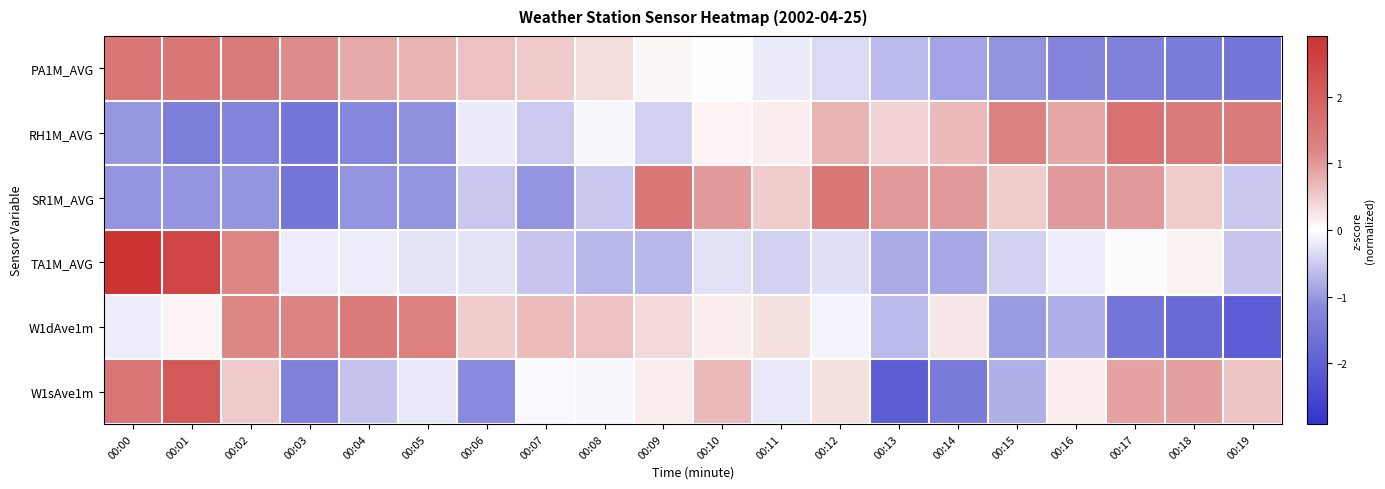

How many categories are shown in the chart?

20